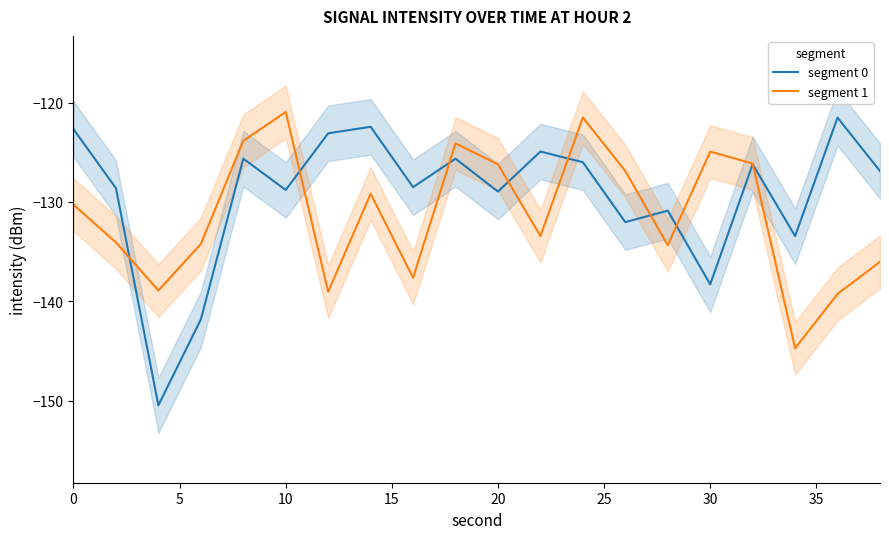

How many lines are shown in the chart?

2